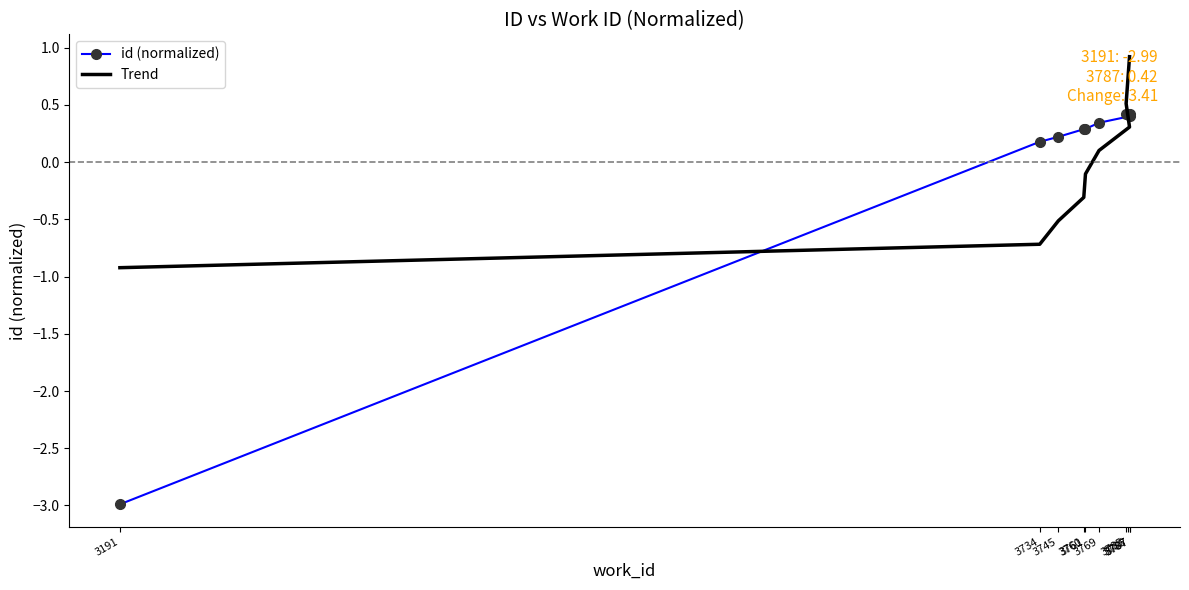

What is the label of the 8th point from the left?

3785